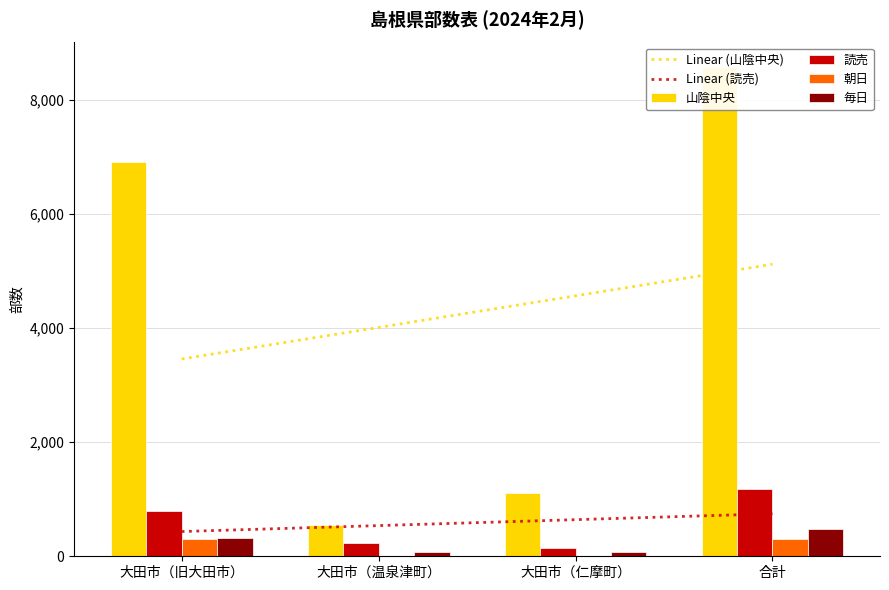

What is the label of the 1st bar from the left?

大田市（旧大田市）